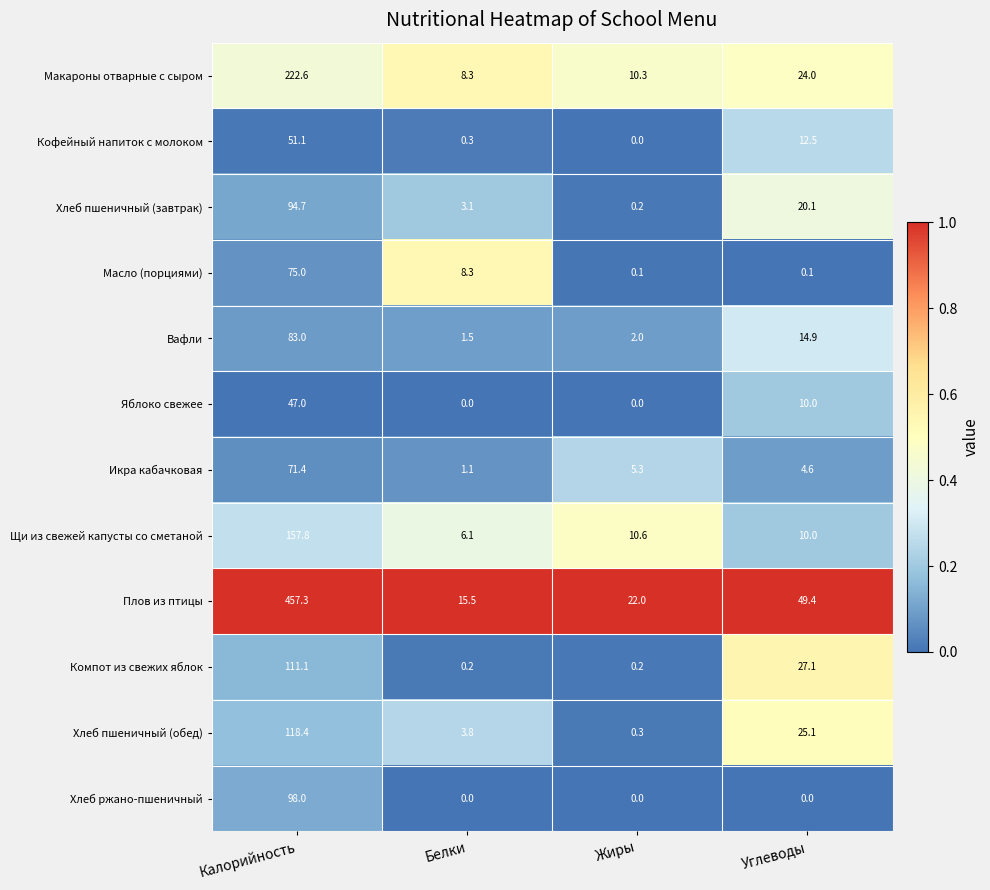

At how many categories does at least one series exceed 0?

4